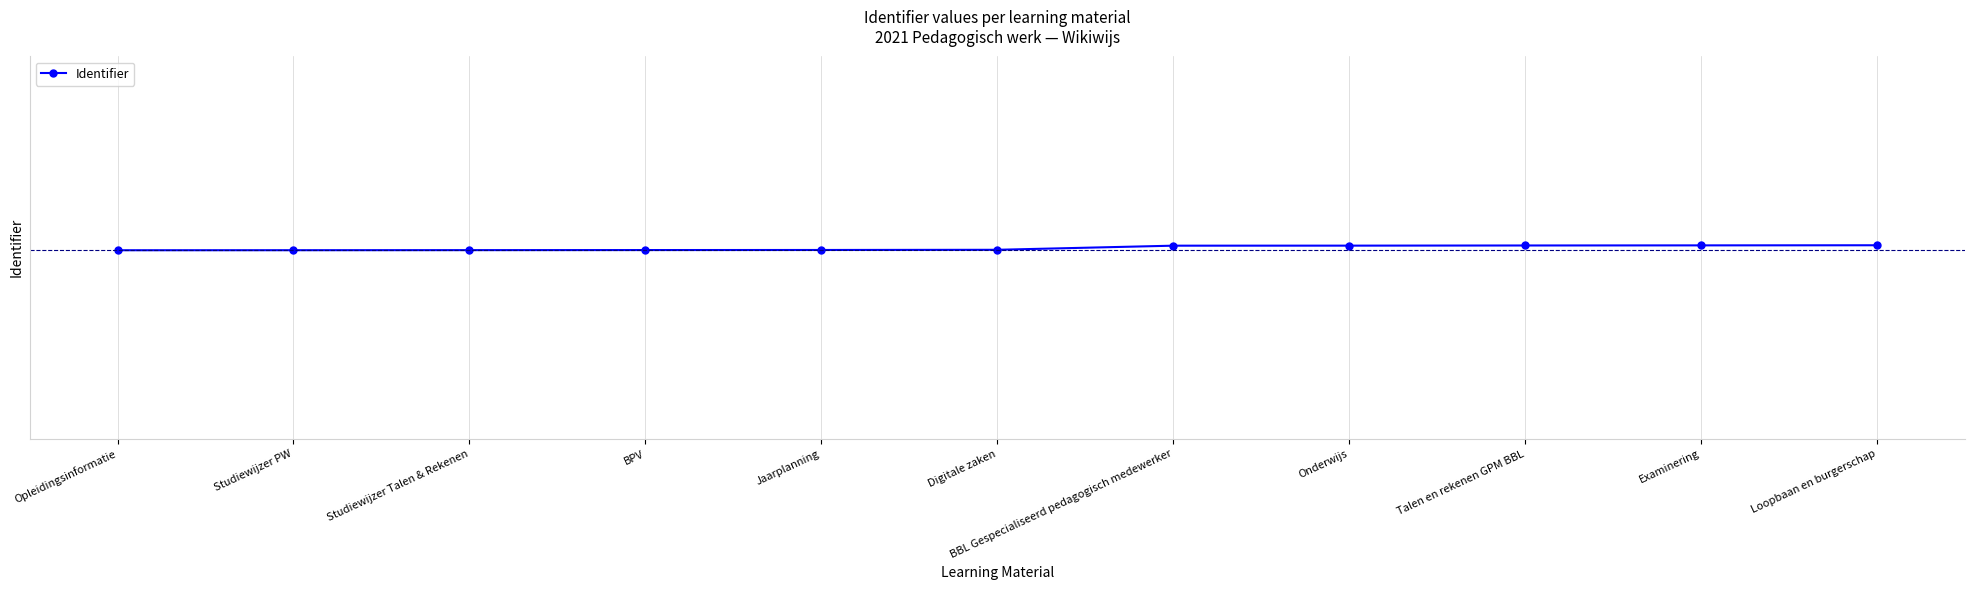

What is the change in value from Onderwijs to Loopbaan en burgerschap?

+10